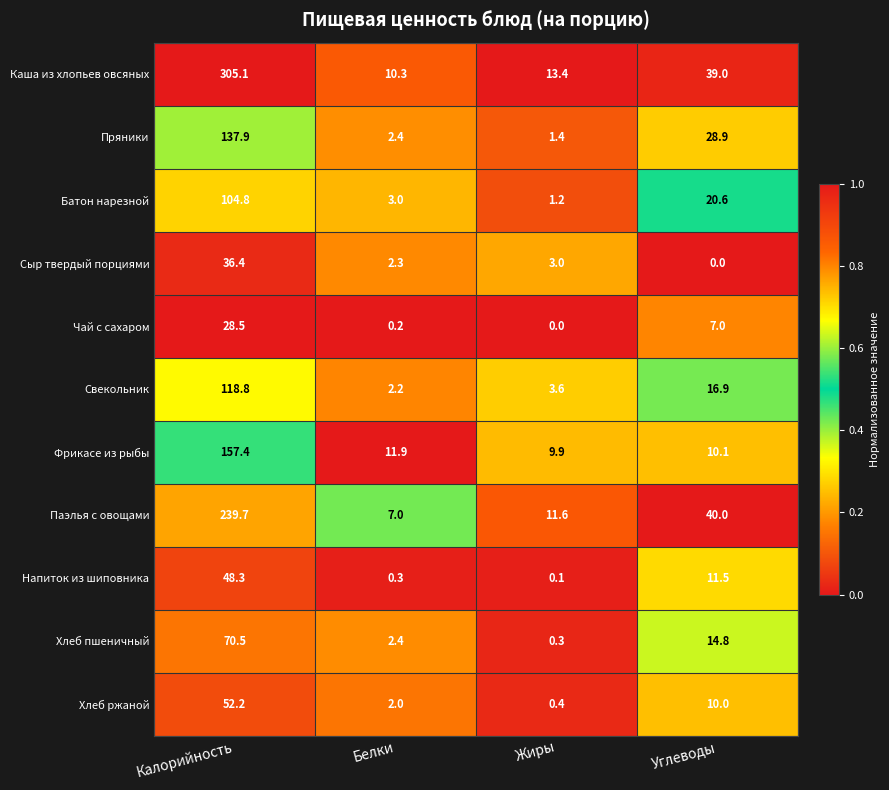

At which label is Сыр твердый порциями closest to 18?

Жиры